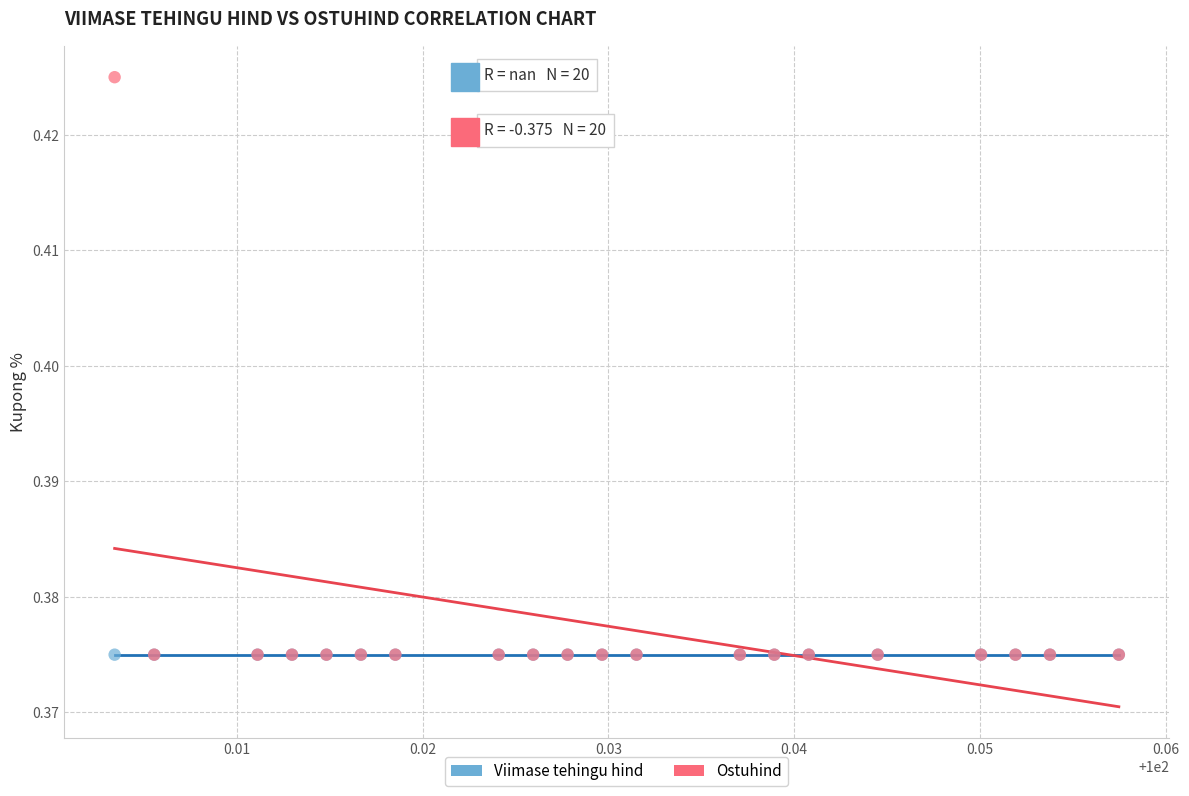

Which series reaches the maximum Y coordinate?

Ostuhind